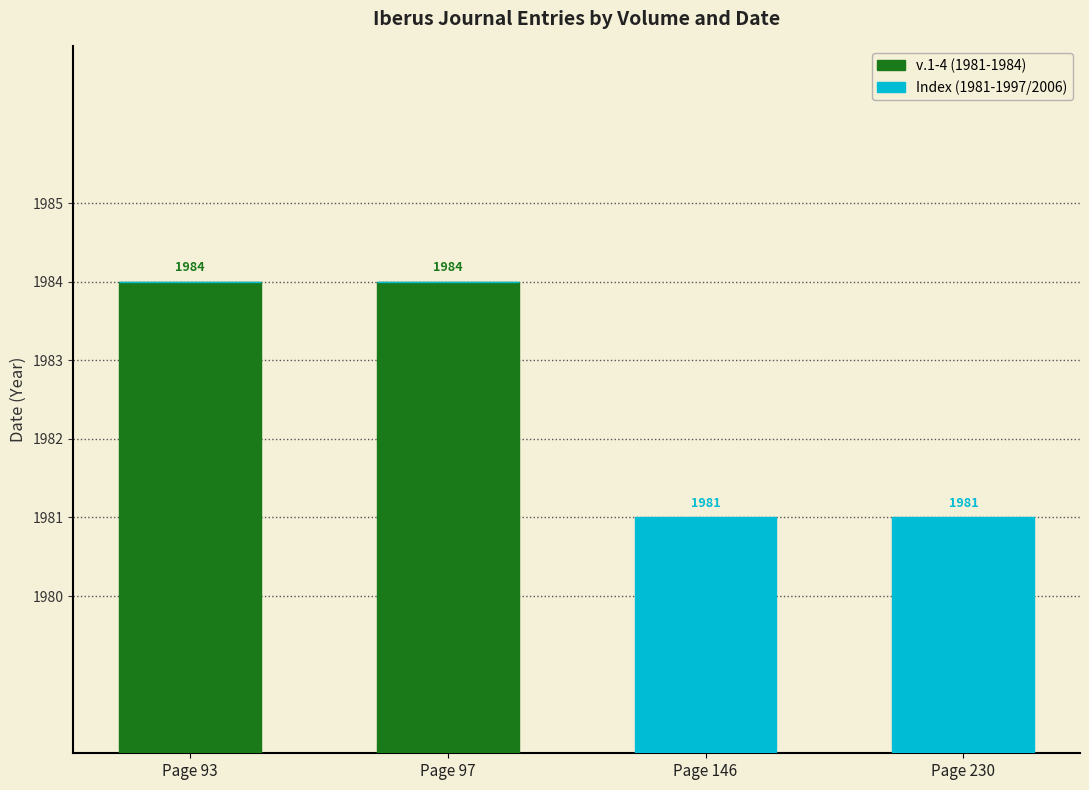

Rank the series by their maximum value, from lowest to highest.

Index (1981-1997/2006), v.1-4 (1981-1984)